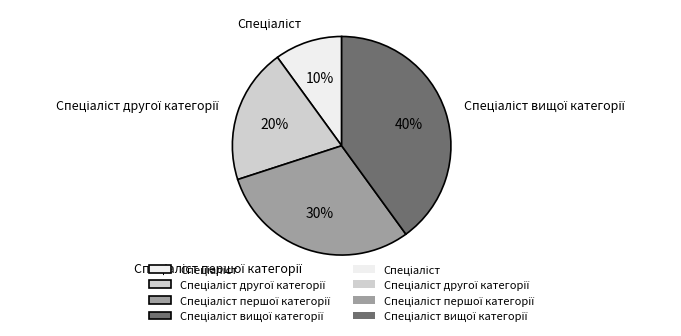

To the nearest percent, what is the average slice percentage?

25%